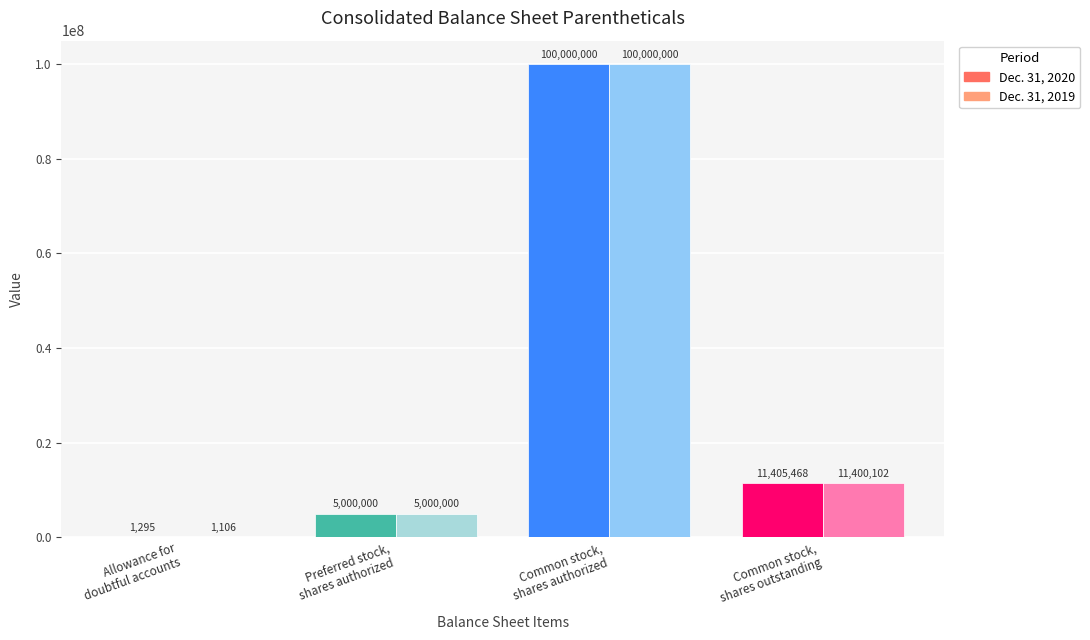

What is the sum of all Dec. 31, 2019 values?

116401208